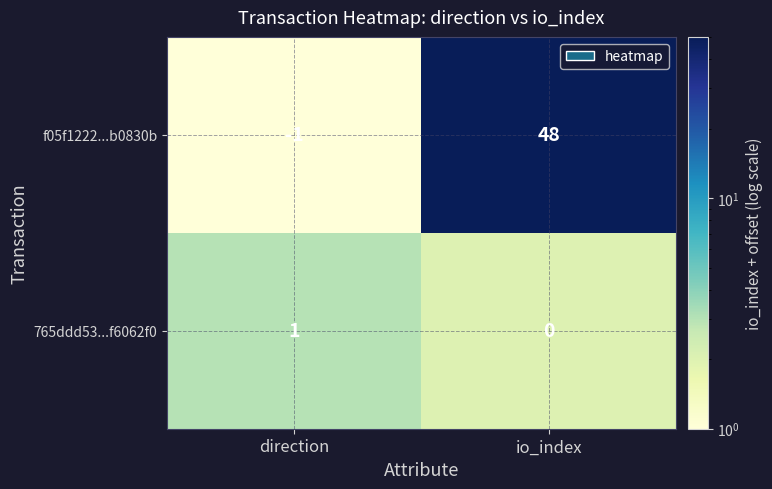

Which series has the widest spread of values?

f05f1222...b0830b